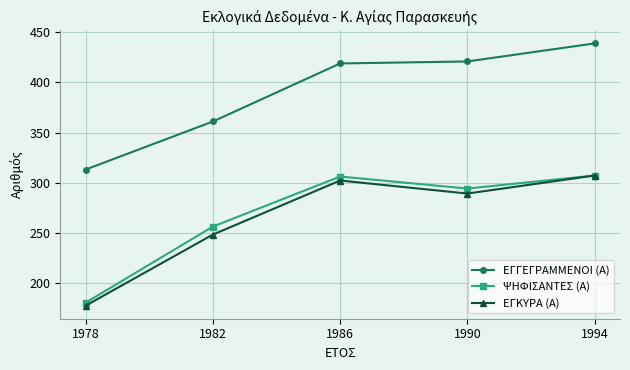

What is the value of the ΕΓΓΕΓΡΑΜΜΕΝΟΙ (Α) point at the 3rd from the left?

419